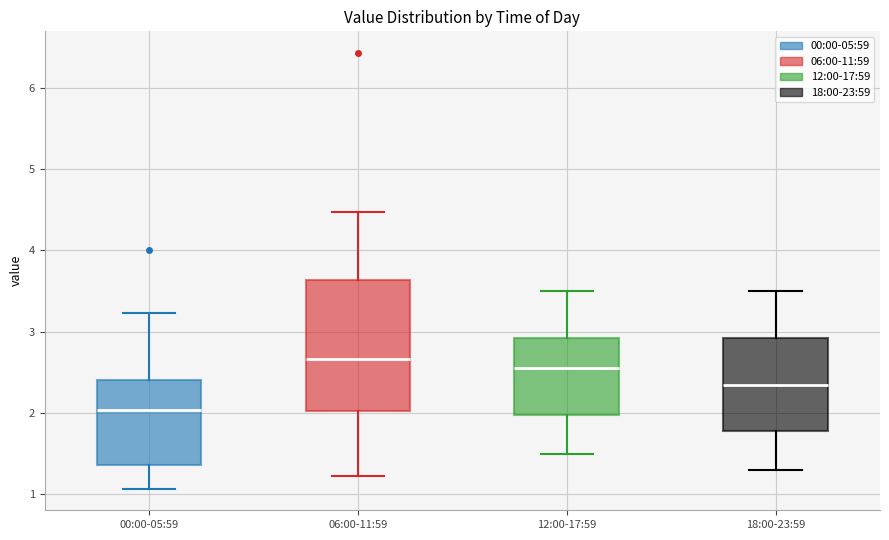

Where does the median line of the box for 06:00-11:59 sit on the y-axis? The values are not printed on the chart, so give them approximately, as read against the axis.

2.7